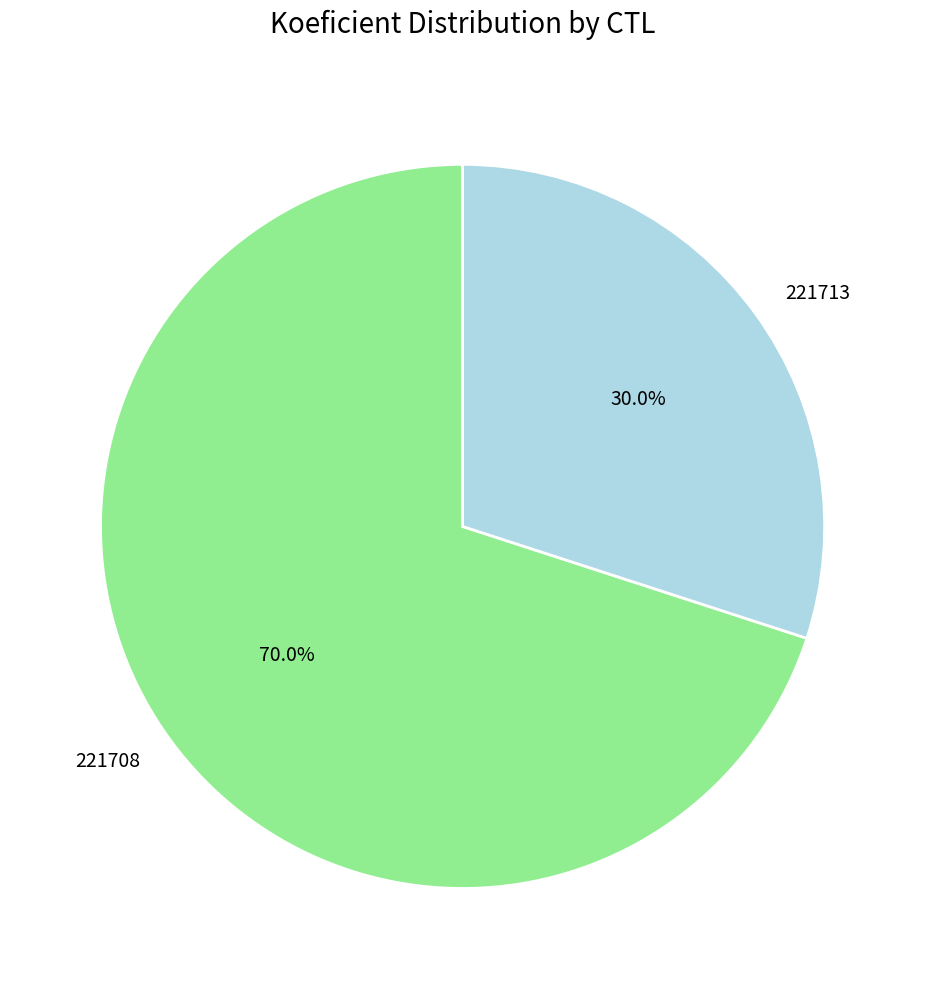

What is the smallest slice in the pie chart?

221713